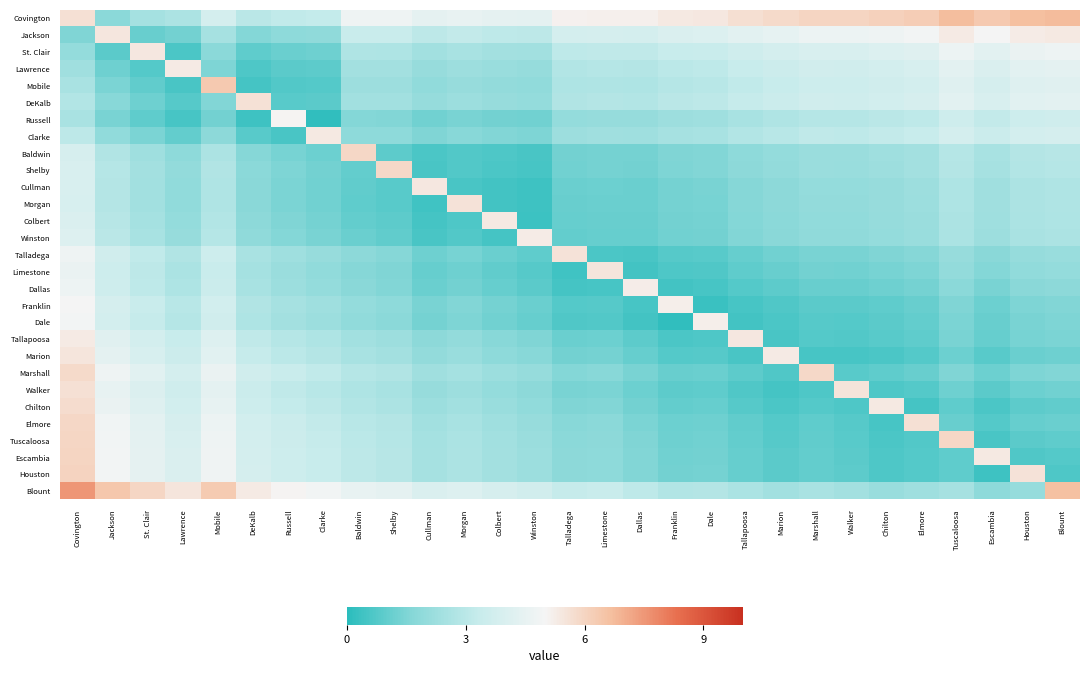

Between Covington and Colbert, which is larger?

Covington